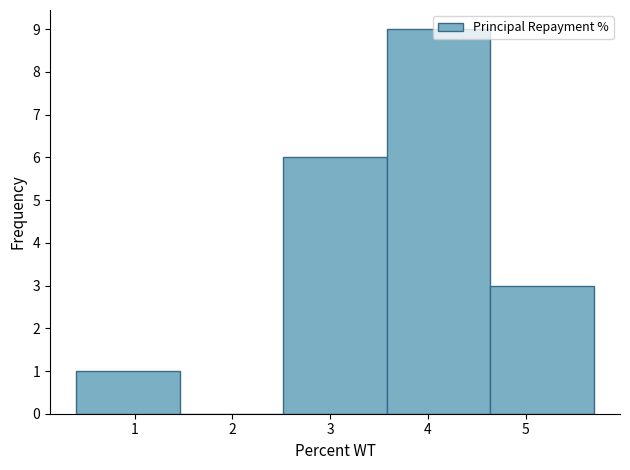

Which range on the x-axis has the tallest bar?

3.58 to 4.64